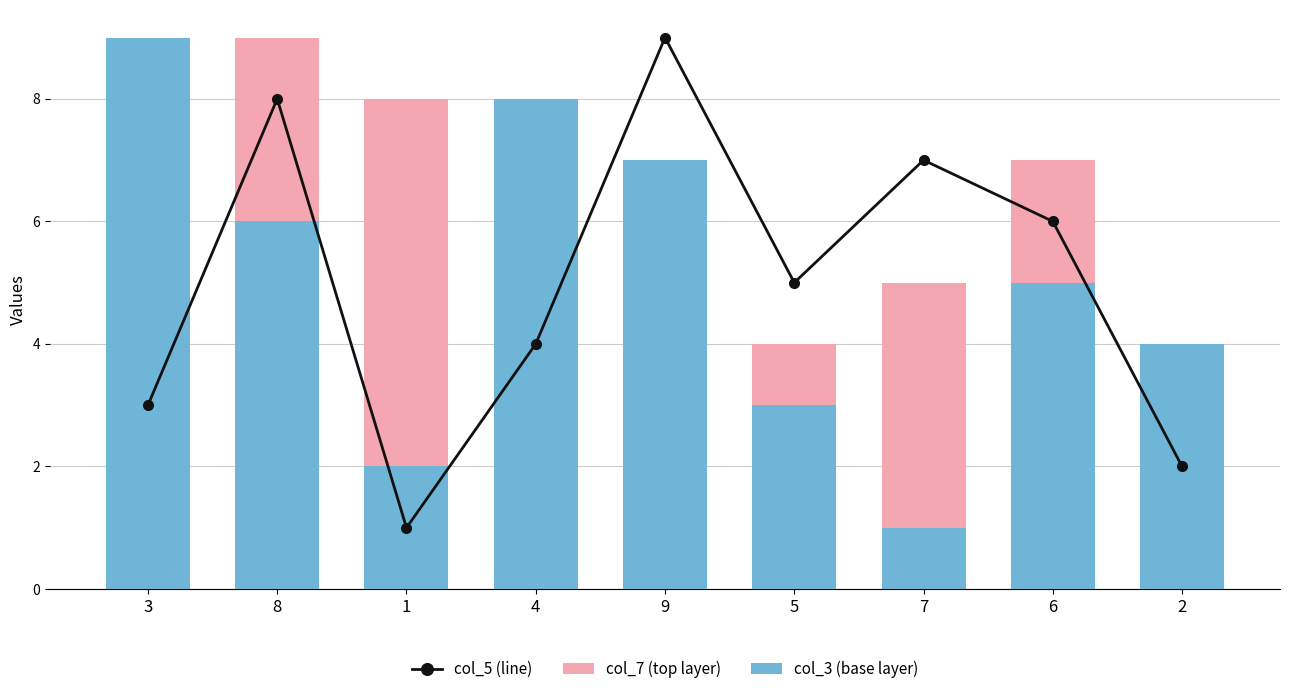

Where does the col_7 (top layer) series first go above 5?

8